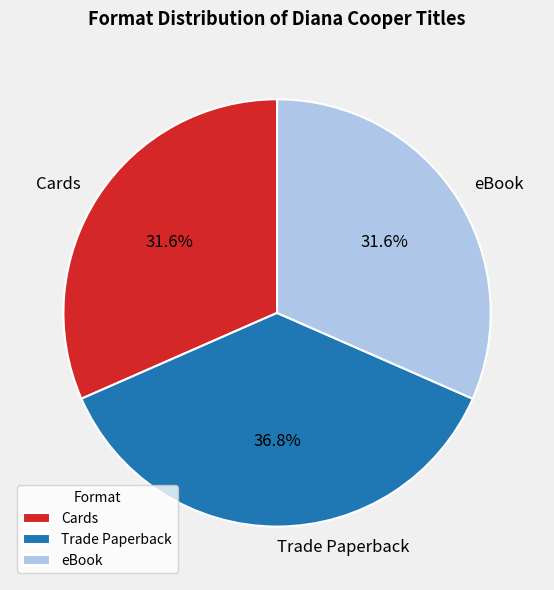

To the nearest percent, what is the average slice percentage?

33%